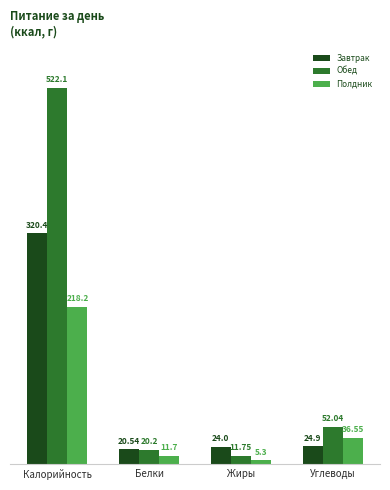

What is the average value of the Завтрак series?

97.5